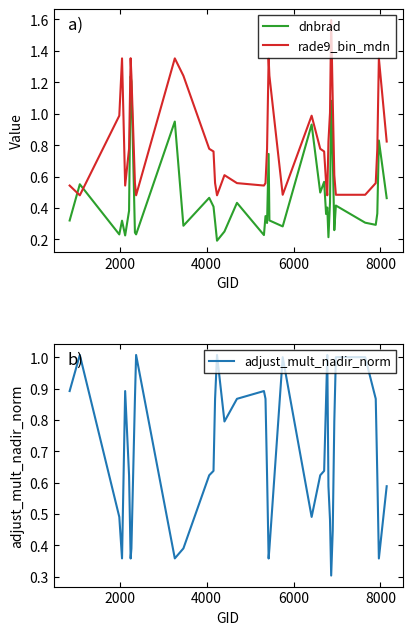

How many intersections are there between rade9_bin_mdn and adjust_mult_nadir_norm?

13